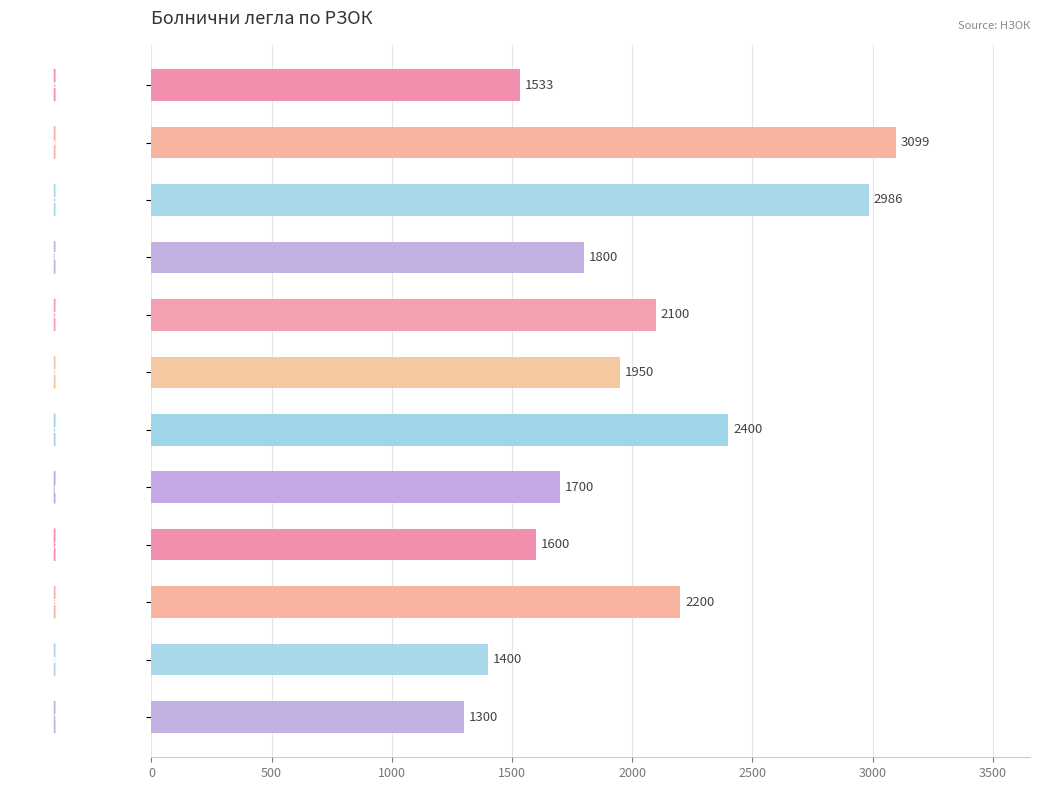

What is the value of the 5th bar from the top?

2100